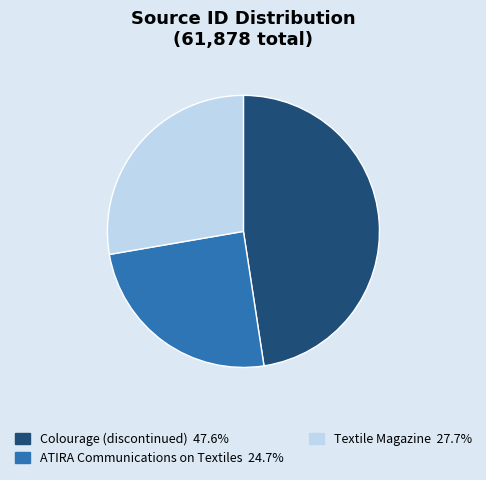

Is there any slice that represents more than half of the pie?

No